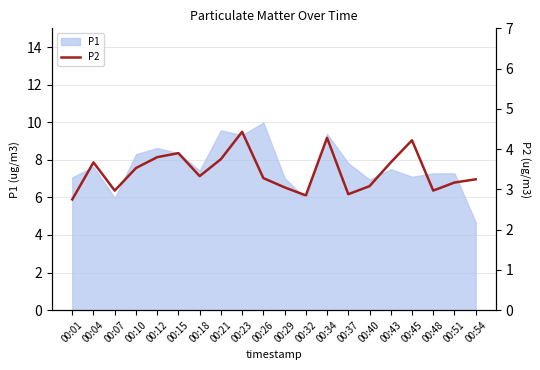

The value of P1 at 00:32 is 2.1. True or false?

False